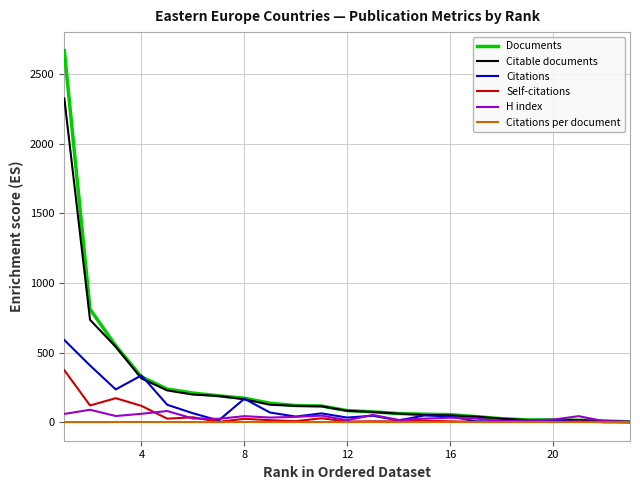

What is the average value of the Citable documents series?

238.5